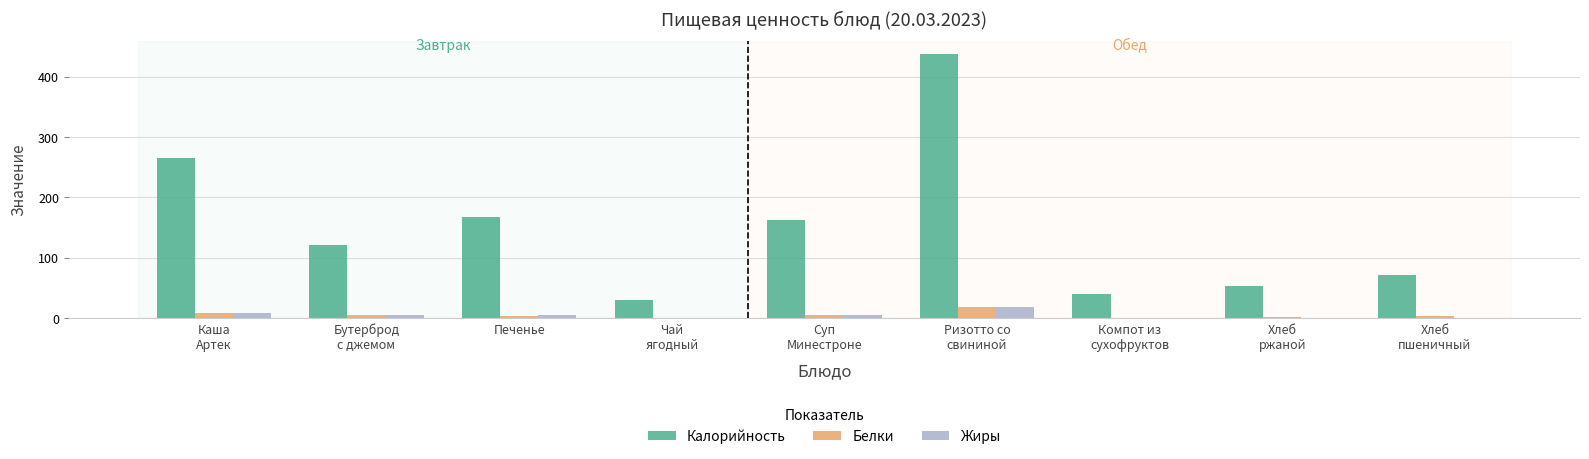

At which label does Жиры first exceed 4?

Каша
Артек